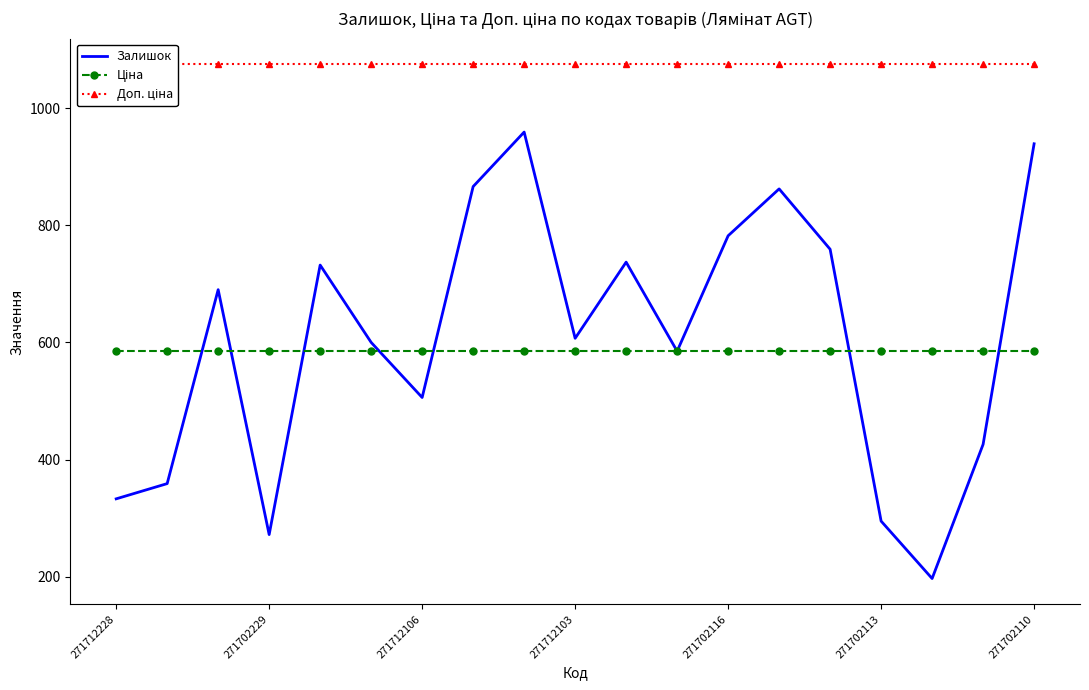

In Залишок, how many points are higher than both neighbors (excluding endpoints)?

5